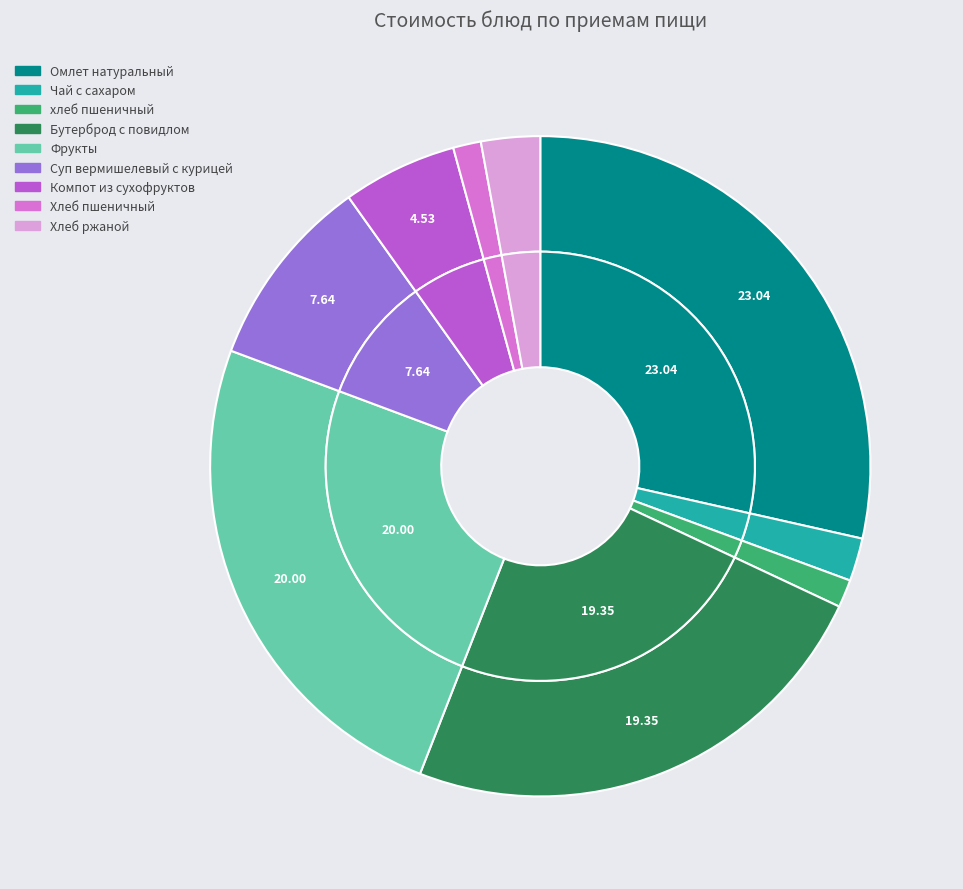

Which category has the smallest portion of the pie?

хлеб пшеничный